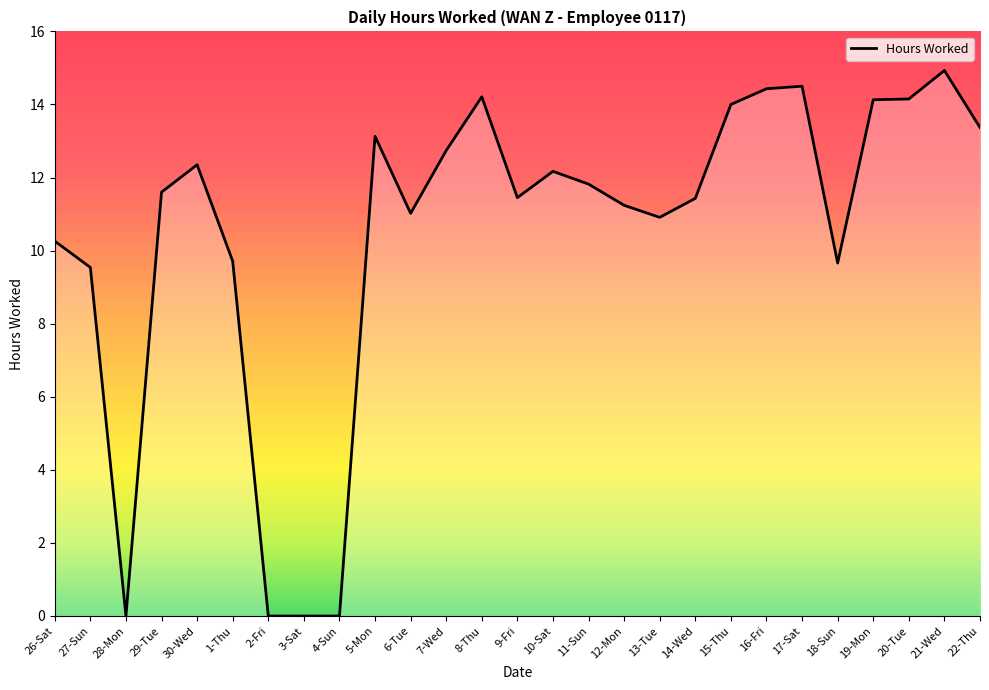

What value does the data have at 1-Thu?

9.7